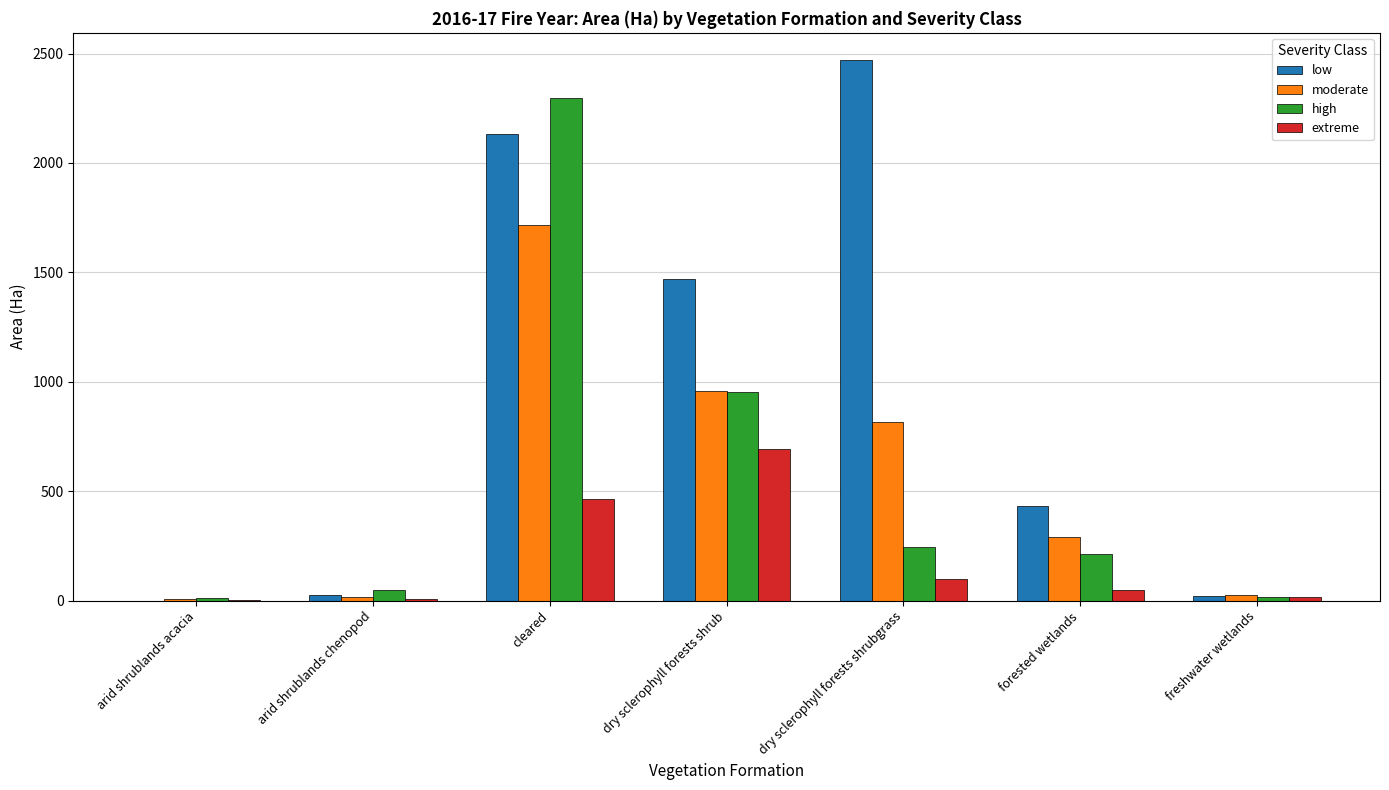

How many groups of bars are there?

7